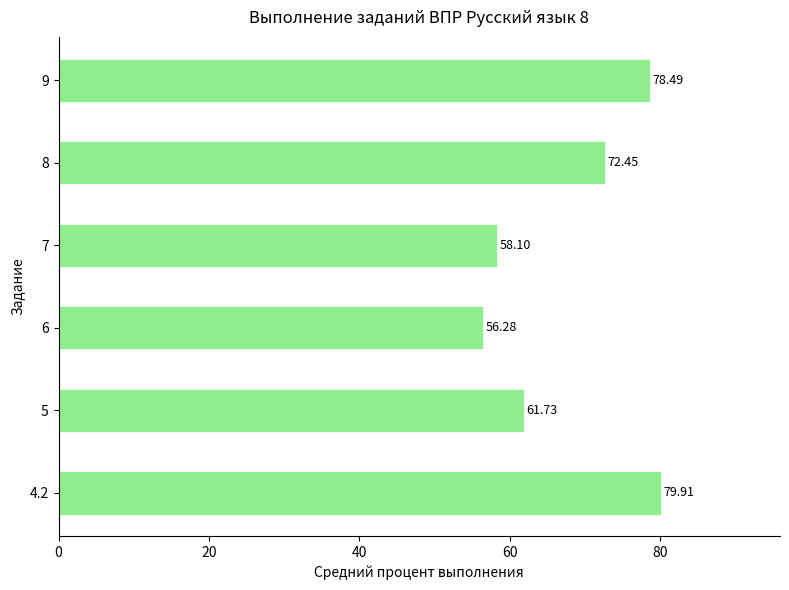

List the labels in order of value, smallest first.

6, 7, 5, 8, 9, 4.2